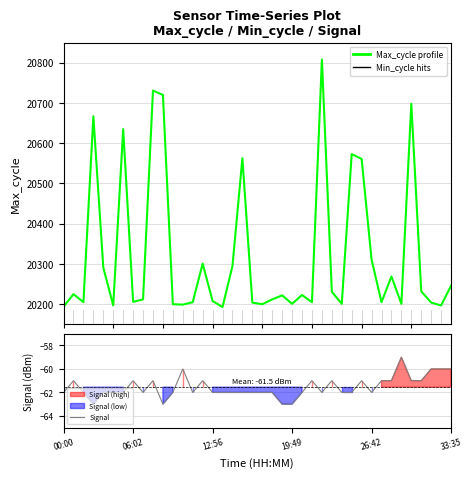

Reading left to right, extract all data points from this chart.

Max_cycle: 20194	20225	20205	20667	20291	20197	20635	20206	20212	20731	20720	20200	20199	20205	20301	20208	20193	20295	20563	20204	20200	20212	20222	20201	20223	20205	20808	20231	20201	20573	20561	20311	20205	20269	20201	20698	20232	20204	20197	20246
Signal: -62	-61	-62	-63	-62	-62	-62	-61	-62	-61	-63	-62	-60	-62	-61	-62	-62	-62	-62	-62	-62	-62	-63	-63	-62	-61	-62	-61	-62	-62	-61	-62	-61	-61	-59	-61	-61	-60	-60	-60